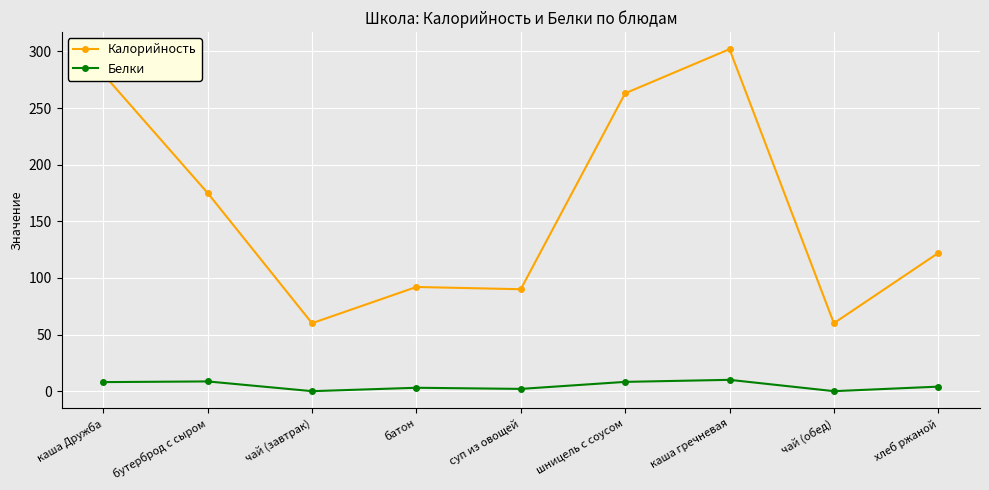

What is the label of the 3rd point from the right?

каша гречневая